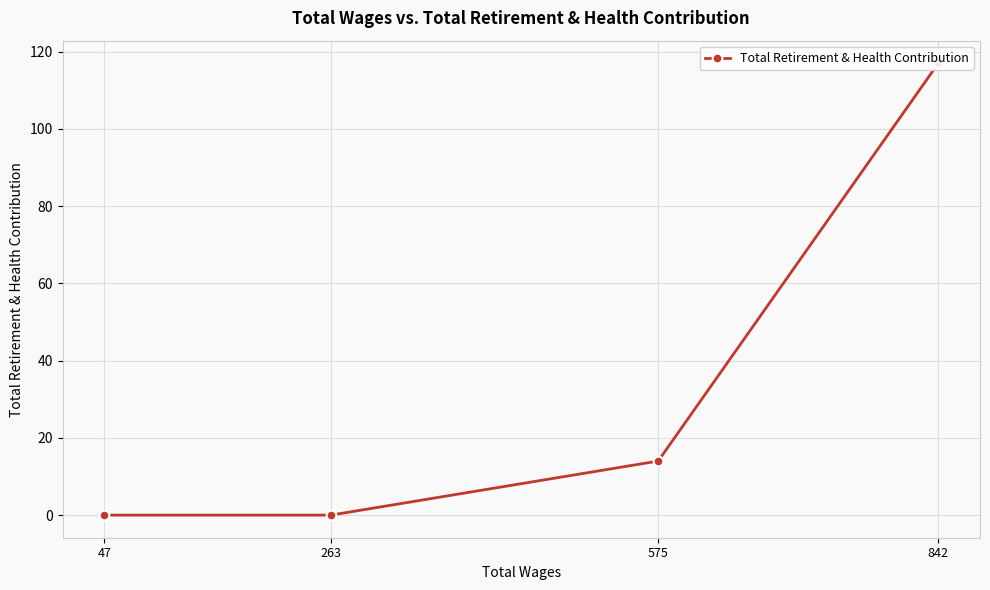

Rank the categories by value from highest to lowest.

842, 575, 263, 47